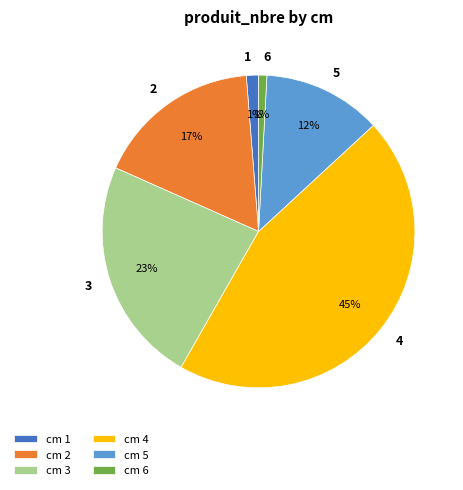

How many segments does this pie chart have?

6